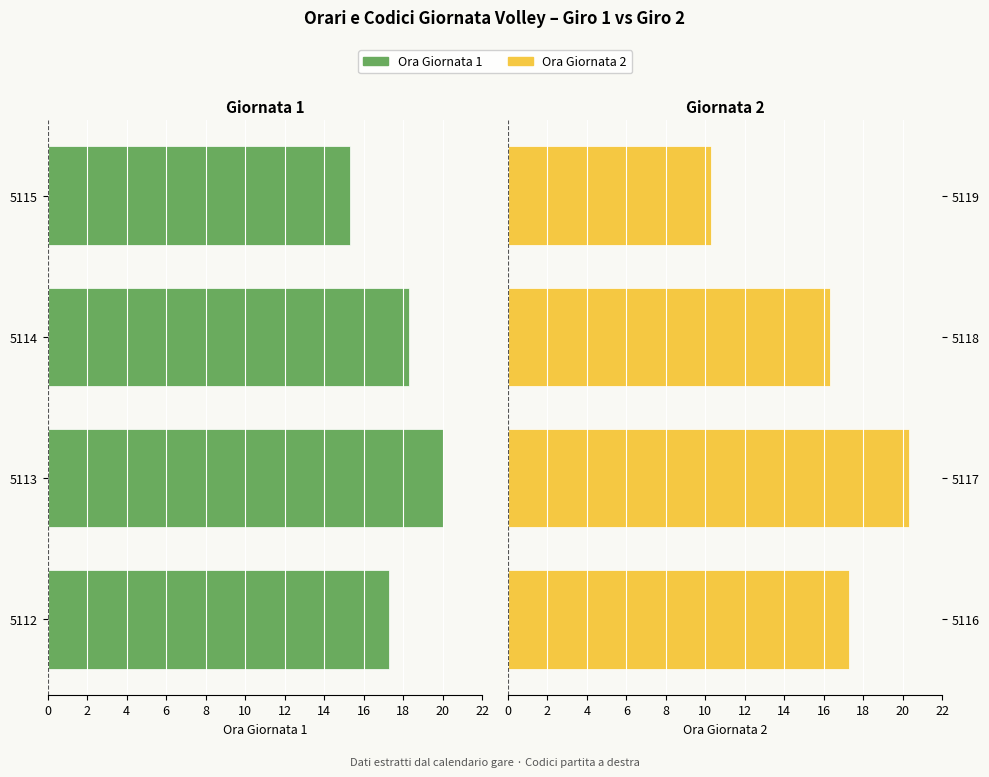

Between 22 and 20, which series saw the biggest shift?

Ora Giornata 2